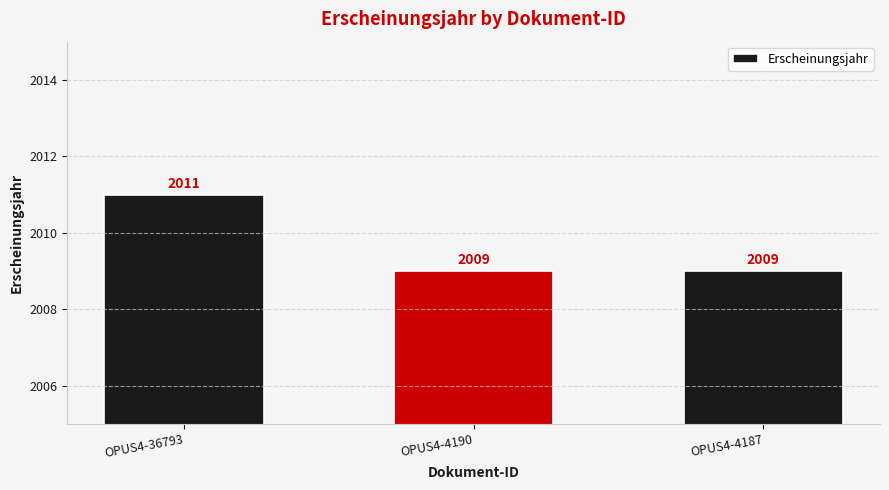

What is the minimum value shown in the chart?

2009